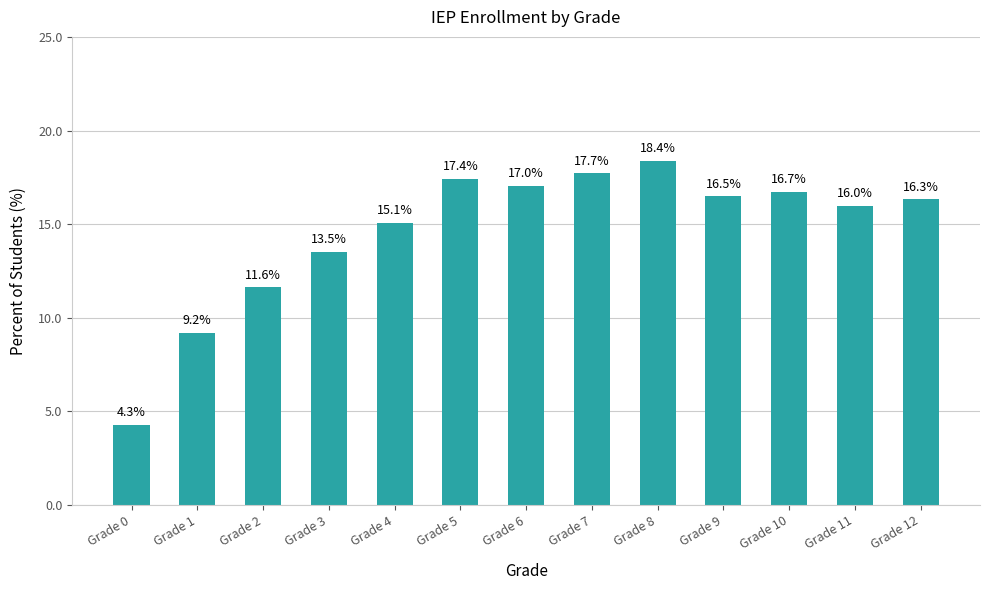

Reading left to right, extract all data points from this chart.

Grade 0=4.3	Grade 1=9.2	Grade 2=11.6	Grade 3=13.5	Grade 4=15.1	Grade 5=17.4	Grade 6=17.0	Grade 7=17.7	Grade 8=18.4	Grade 9=16.5	Grade 10=16.7	Grade 11=16.0	Grade 12=16.3